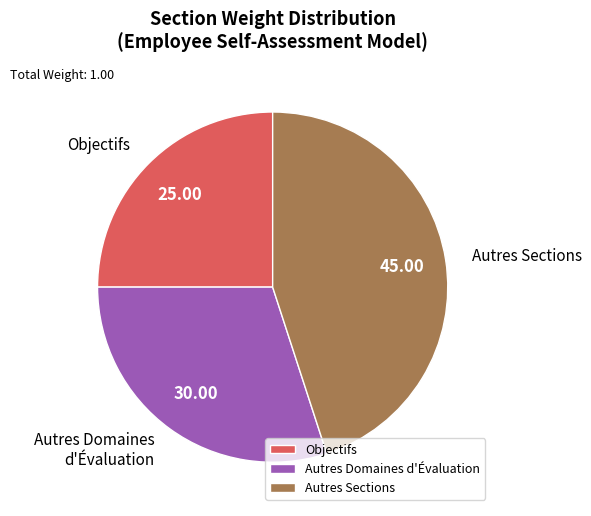

Combined, do Autres Domaines d'Évaluation and Objectifs account for over 50%?

Yes